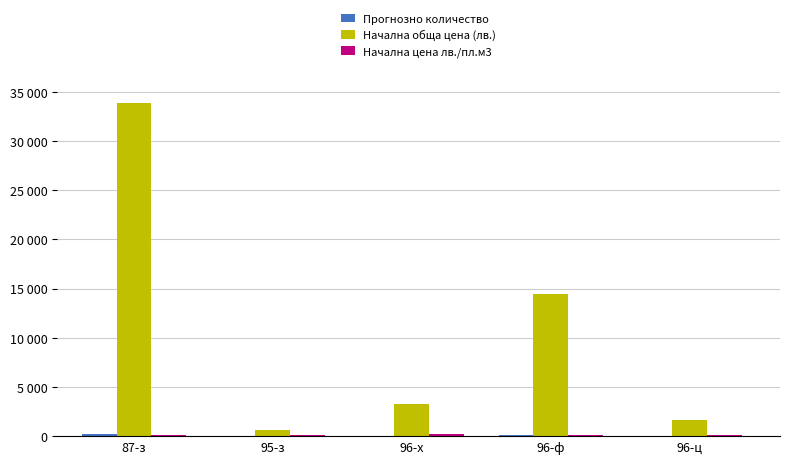

Where does the Начална обща цена (лв.) series first go above 3316?

87-з